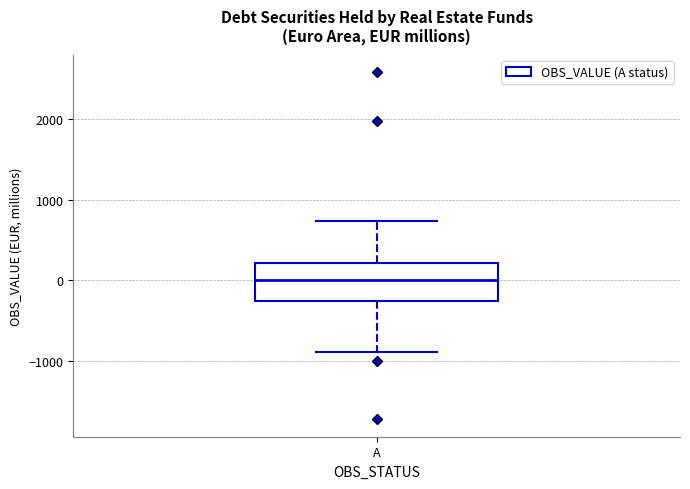

Transcribe this box plot: give where the median line is, the range the box spans, and where the two whiskers end, as read against the y-axis. The values are not printed on the chart, so give them approximately, as read against the axis.

median 0, box -300 to 200, whiskers -900 to 700